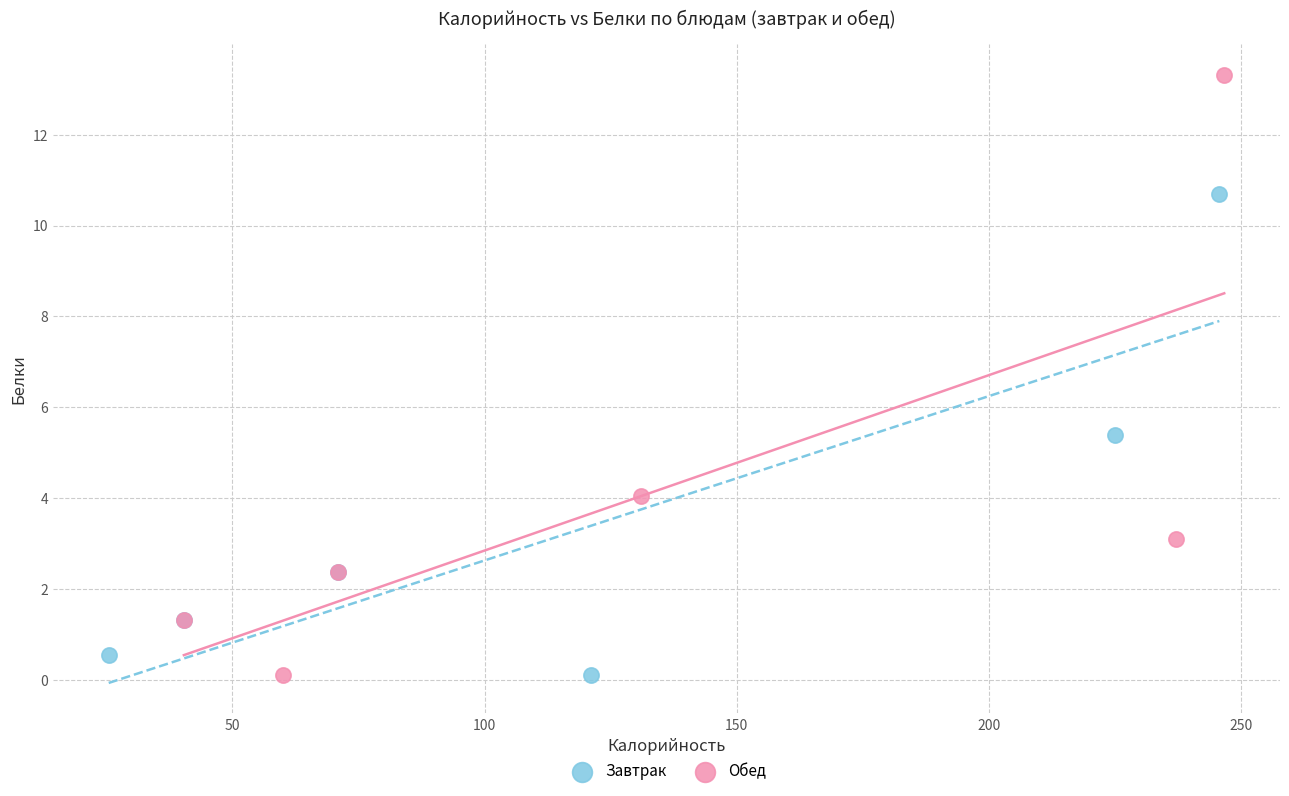

Which series reaches the maximum Y coordinate?

Обед